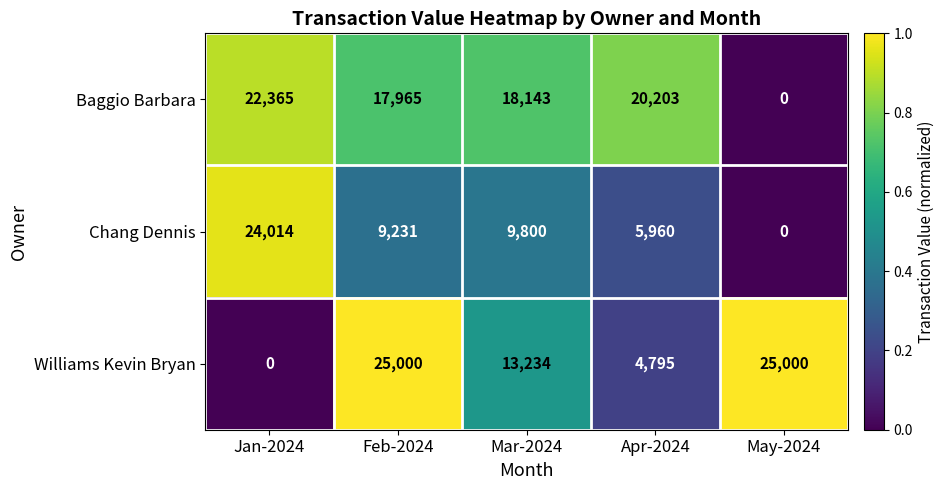

Reading right to left, list all the values displayed in this chart.

Baggio Barbara: May-2024=0	Apr-2024=20203	Mar-2024=18143	Feb-2024=17965	Jan-2024=22365
Chang Dennis: May-2024=0	Apr-2024=5960	Mar-2024=9800	Feb-2024=9231	Jan-2024=24014
Williams Kevin Bryan: May-2024=25000	Apr-2024=4795	Mar-2024=13234	Feb-2024=25000	Jan-2024=0